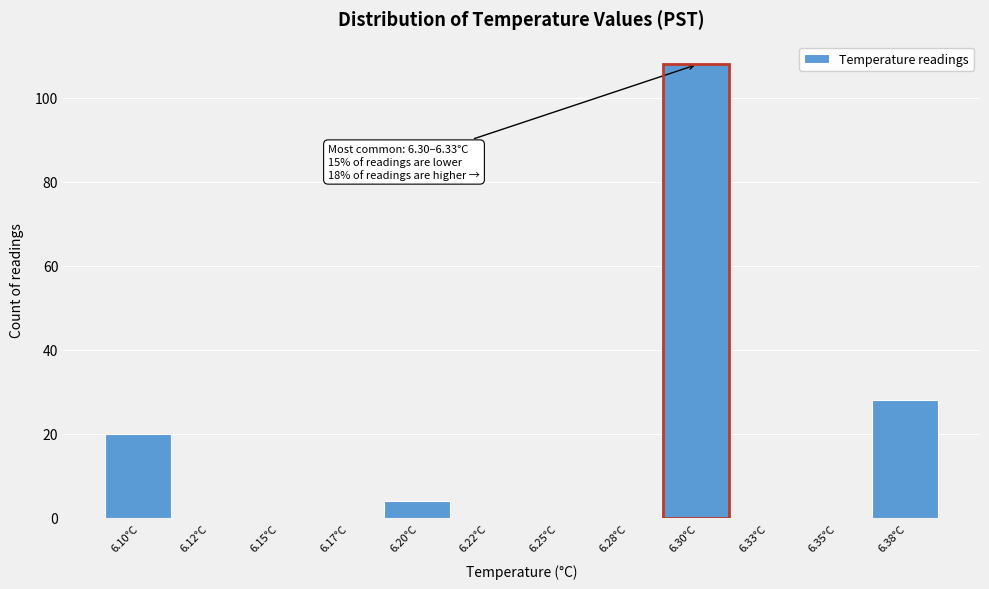

Reading right to left, extract all data points from this chart.

6.38°C=28	6.35°C=0	6.33°C=0	6.30°C=108	6.28°C=0	6.25°C=0	6.22°C=0	6.20°C=4	6.17°C=0	6.15°C=0	6.12°C=0	6.10°C=20